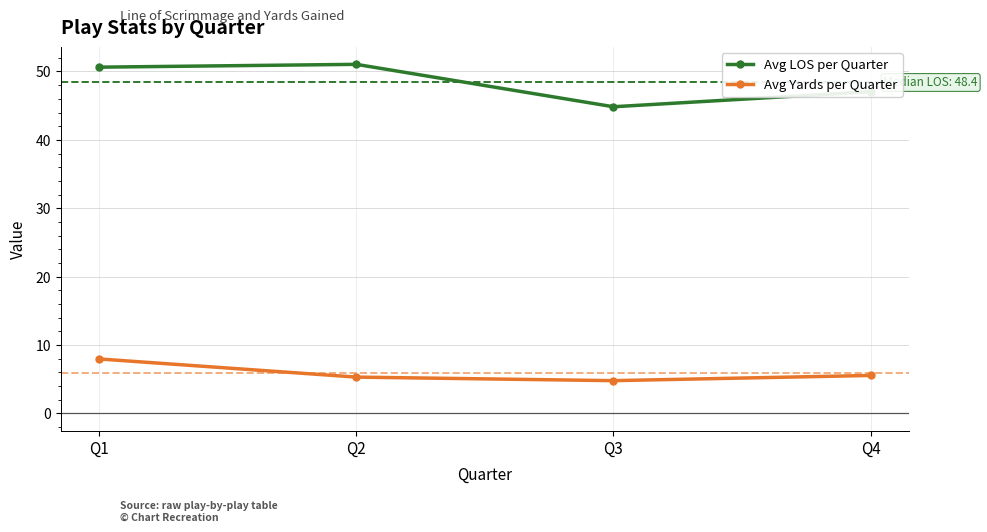

What are all the series names shown in the legend?

Avg LOS per Quarter, Avg Yards per Quarter